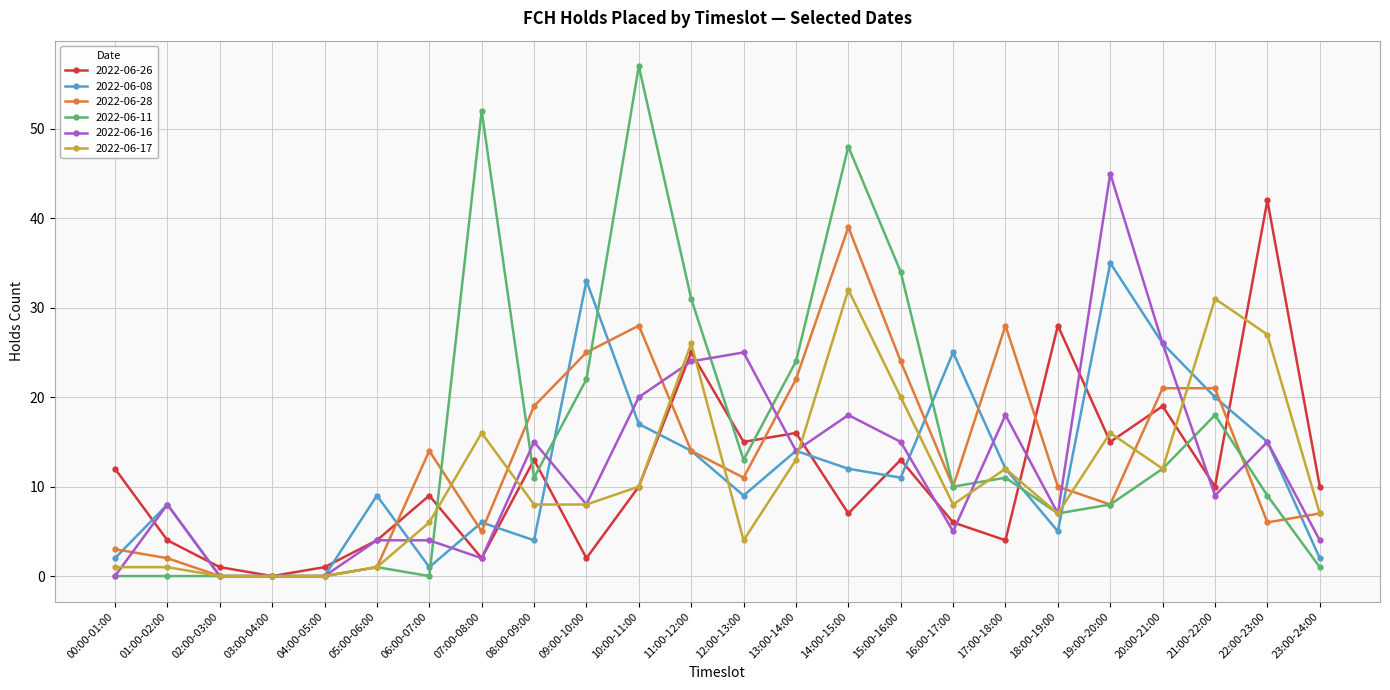

What is the sum of all 2022-06-16 values?

286